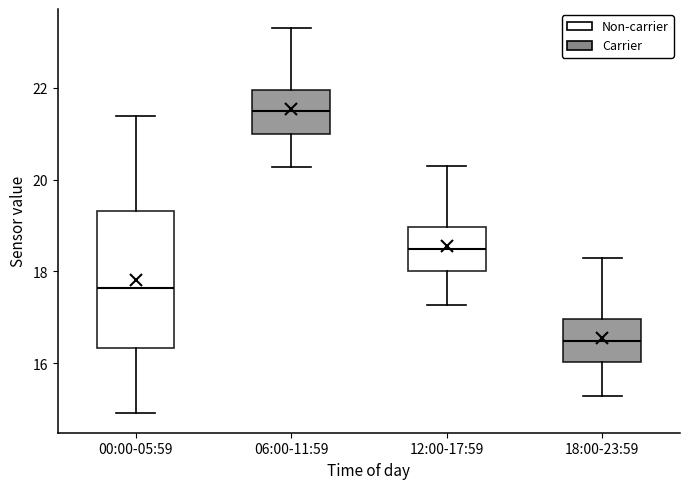

Reading left to right, read every box against the y-axis: the position of its median line, the range the box covers, and the ends of its whiskers. The values are not printed on the chart, so give them approximately, as read against the axis.

00:00-05:59: median 17.6, box 16.4 to 19.4, whiskers 15.0 to 21.4
06:00-11:59: median 21.4, box 21.0 to 22.0, whiskers 20.2 to 23.4
12:00-17:59: median 18.4, box 18.0 to 19.0, whiskers 17.2 to 20.4
18:00-23:59: median 16.4, box 16.0 to 17.0, whiskers 15.2 to 18.4